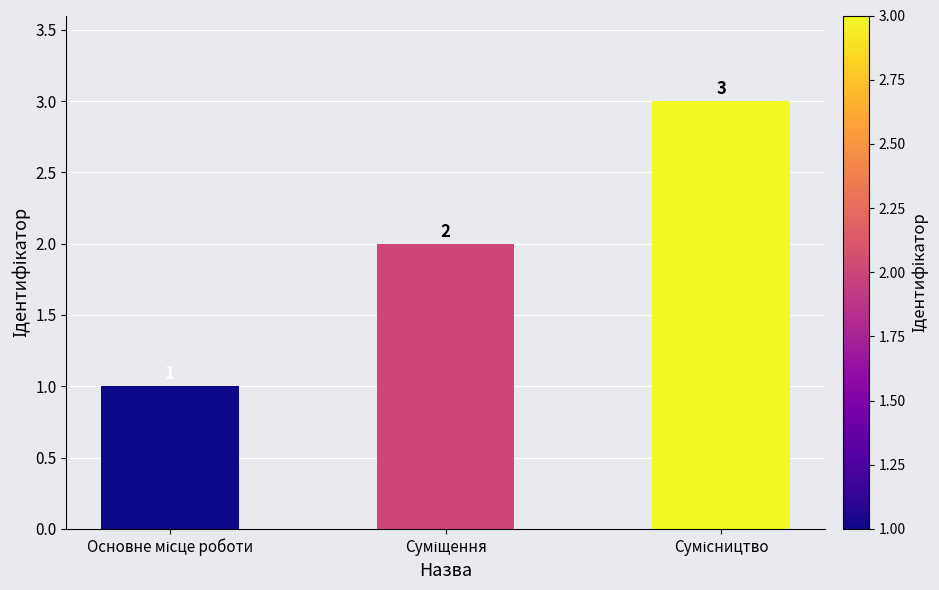

How many values are between 1 and 3?

3